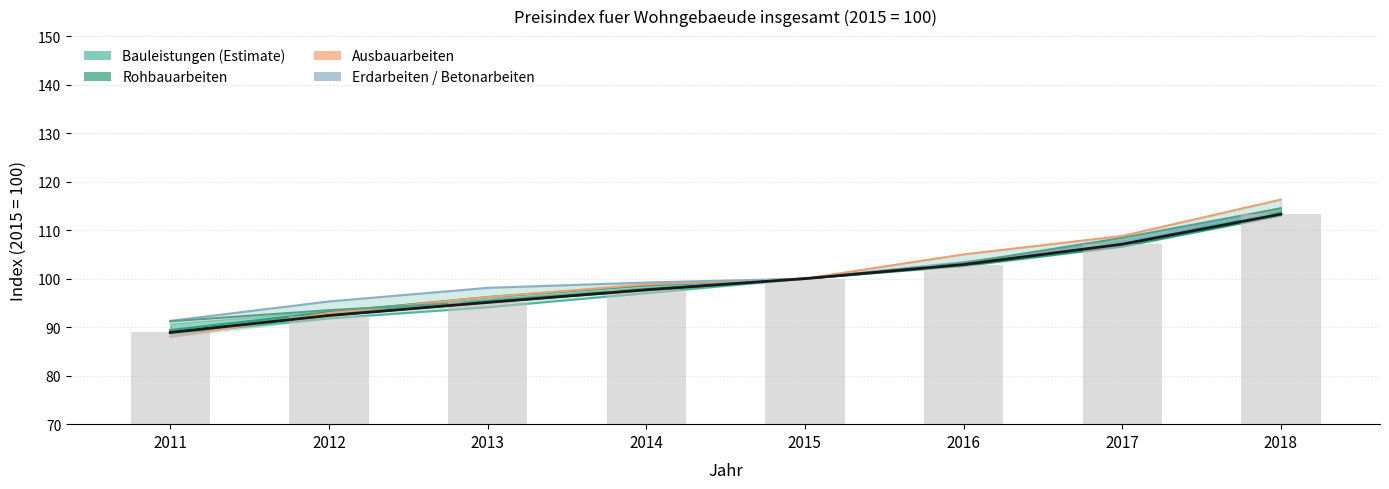

How many data points in Ausbauarbeiten are above 100?

3